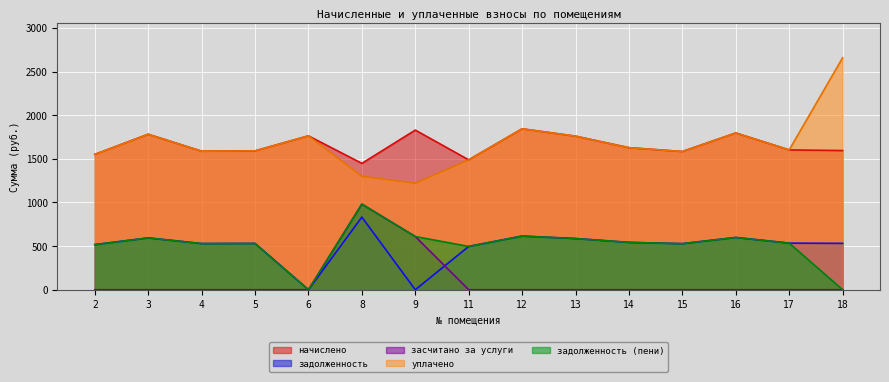

At which category does the chart reach its minimum across all series?

6